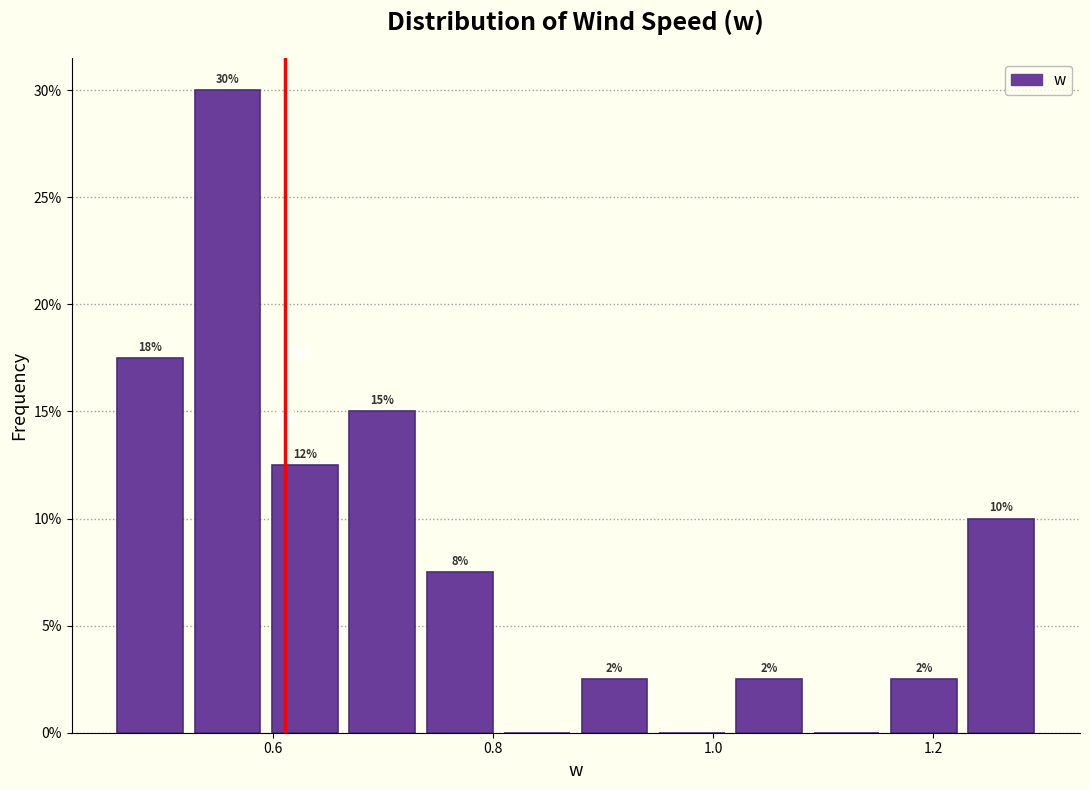

Read against the x-axis, roughly where is the centre of the tallest bar?

0.56